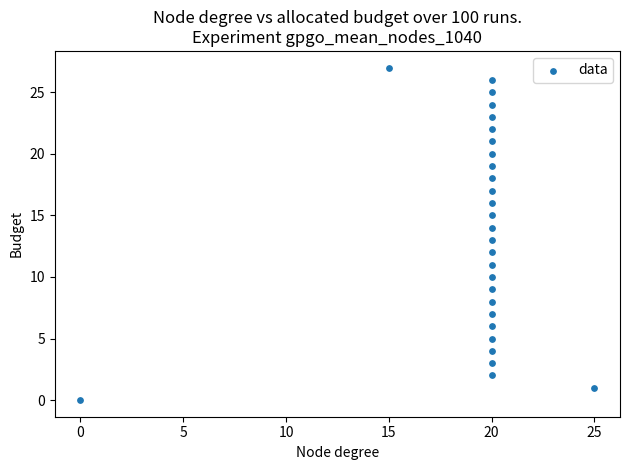

What is the range of X values (max minus min)?

25